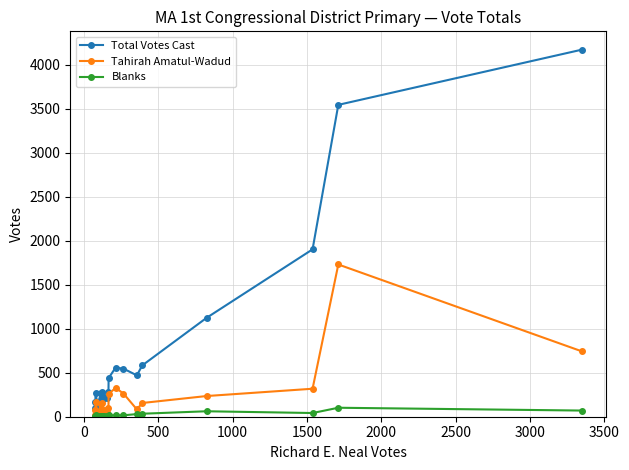

Which series has the largest total across all categories?

Total Votes Cast